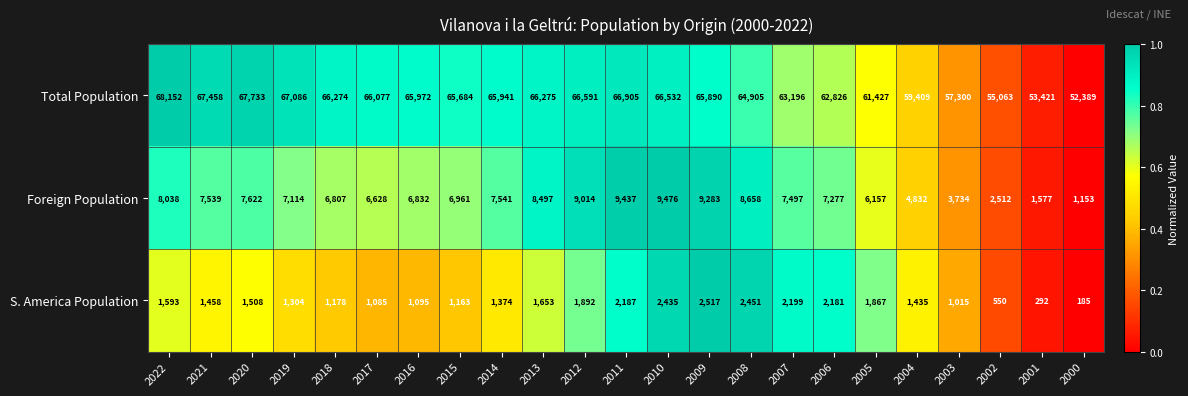

What is the maximum value shown in the chart?

68152